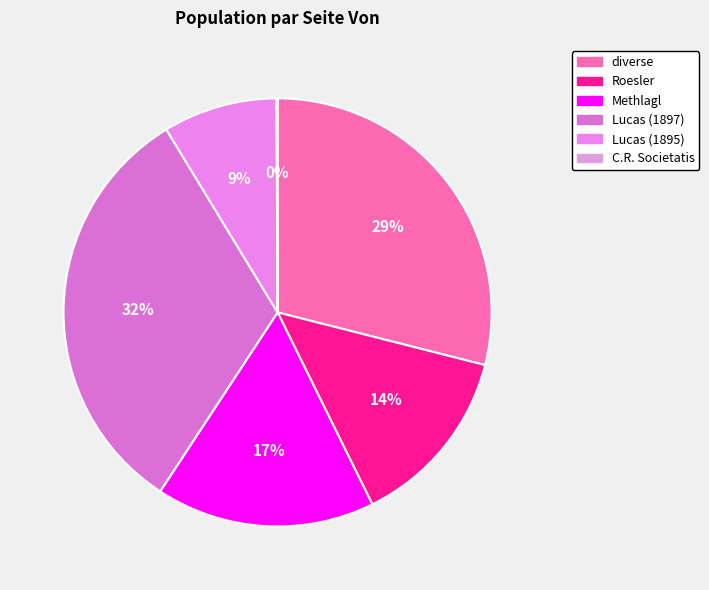

What is the largest slice in the pie chart?

Lucas (1897)